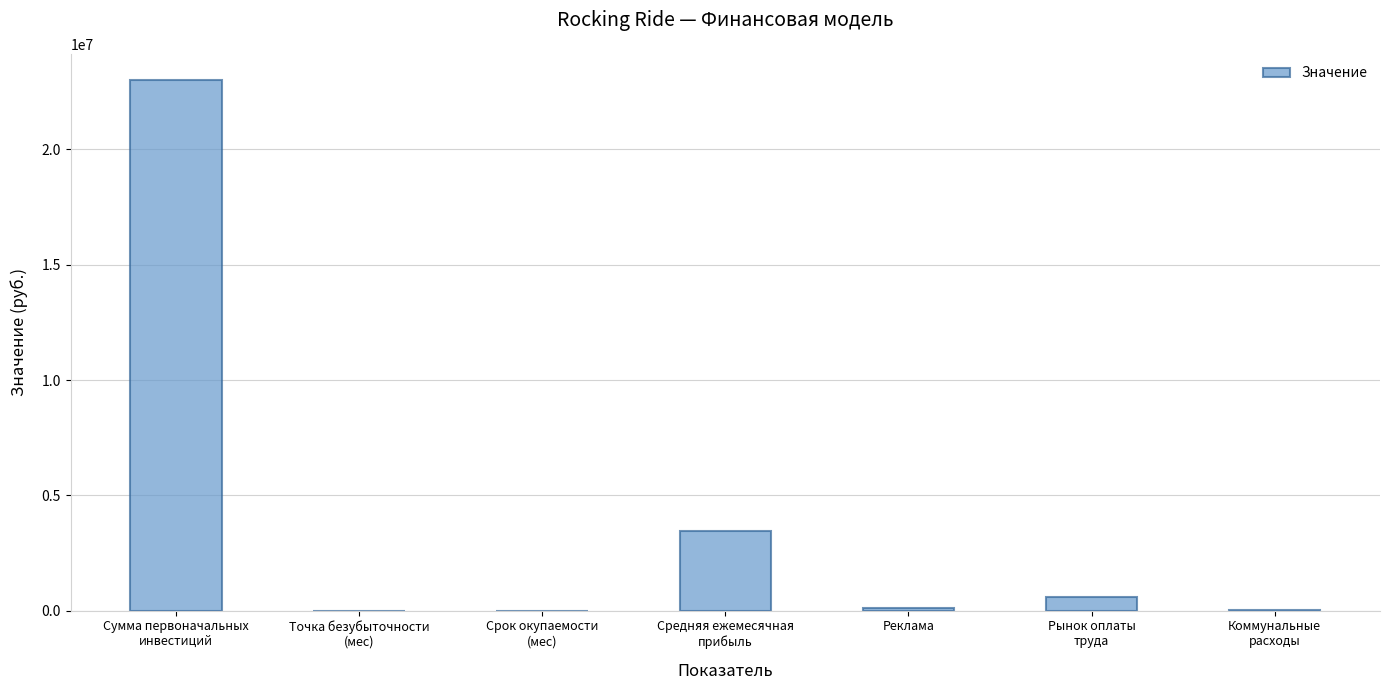

Where is the data nearest to the value 11500000?

Средняя ежемесячная
прибыль